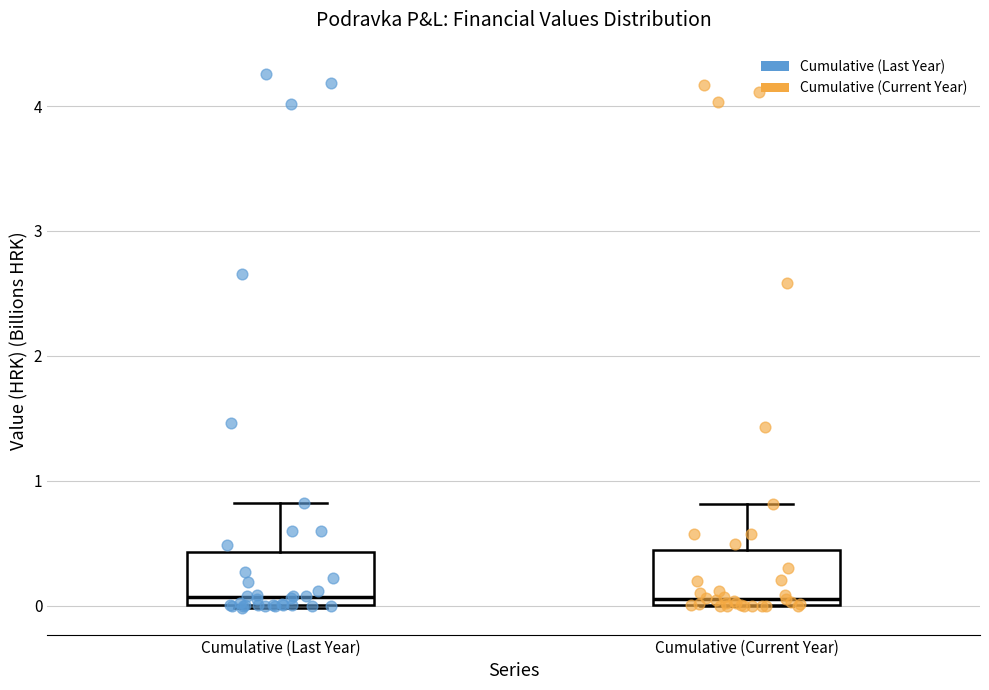

Reading left to right, transcribe this box plot: for each box, give where its median line is, the range the box spans, and where its two whiskers end, as read against the y-axis. The values are not printed on the chart, so give them approximately, as read against the axis.

Cumulative (Last Year): median 0.1, box 0.0 to 0.4, whiskers 0.0 to 0.8
Cumulative (Current Year): median 0.1, box 0.0 to 0.4, whiskers 0.0 to 0.8